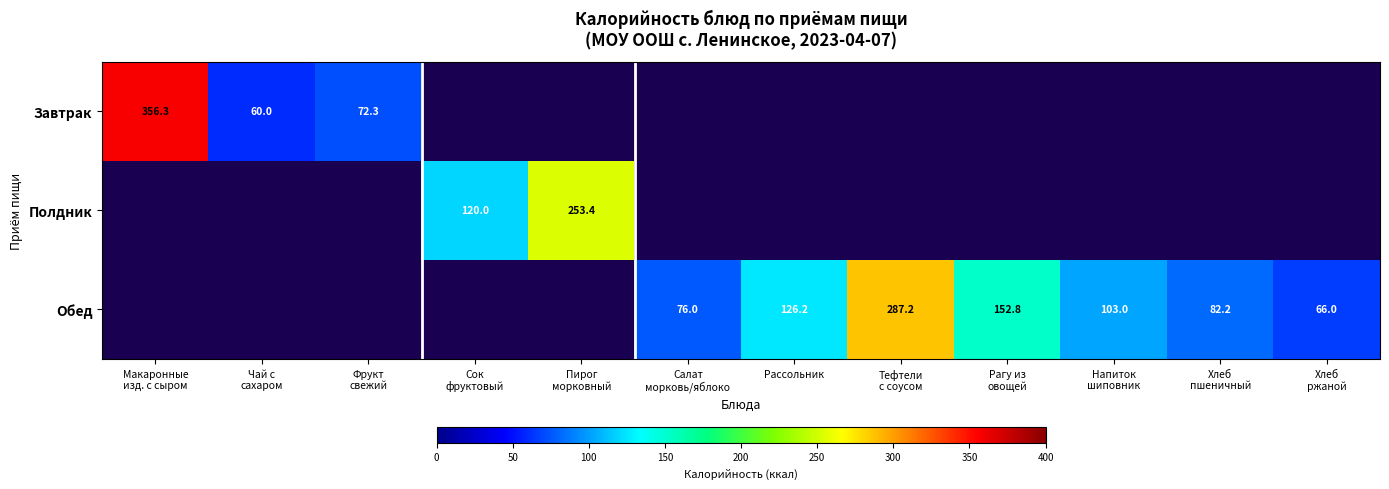

The value of Обед at Рассольник is 126.2. True or false?

True